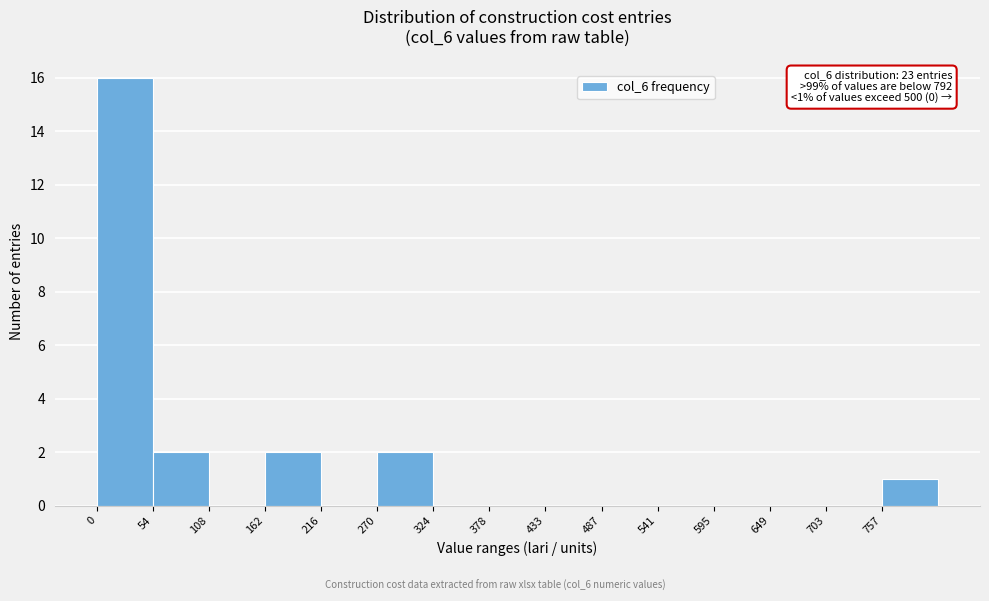

Which range on the x-axis has the tallest bar?

0 to 50